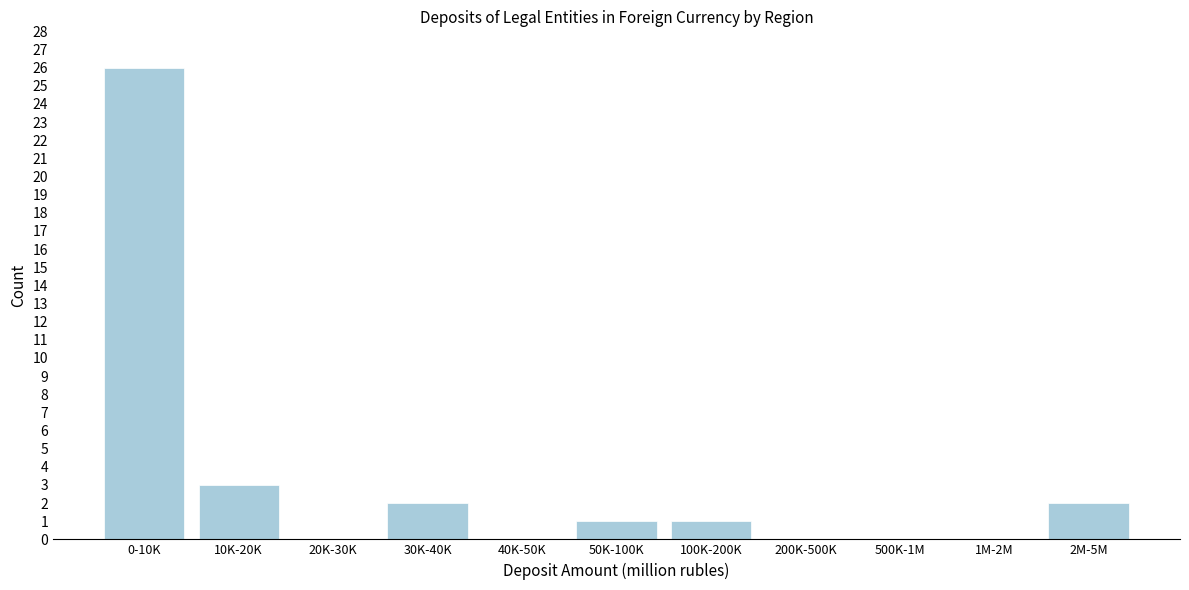

Reading left to right, what are all the values shown in this chart?

0-10K=26	10K-20K=3	20K-30K=0	30K-40K=2	40K-50K=0	50K-100K=1	100K-200K=1	200K-500K=0	500K-1M=0	1M-2M=0	2M-5M=2